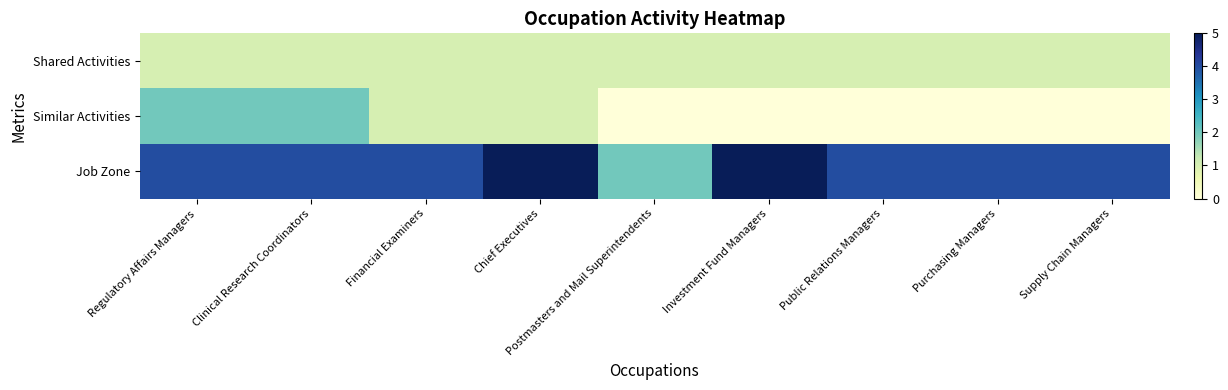

What is the difference between the highest and lowest values at Clinical Research Coordinators?

3